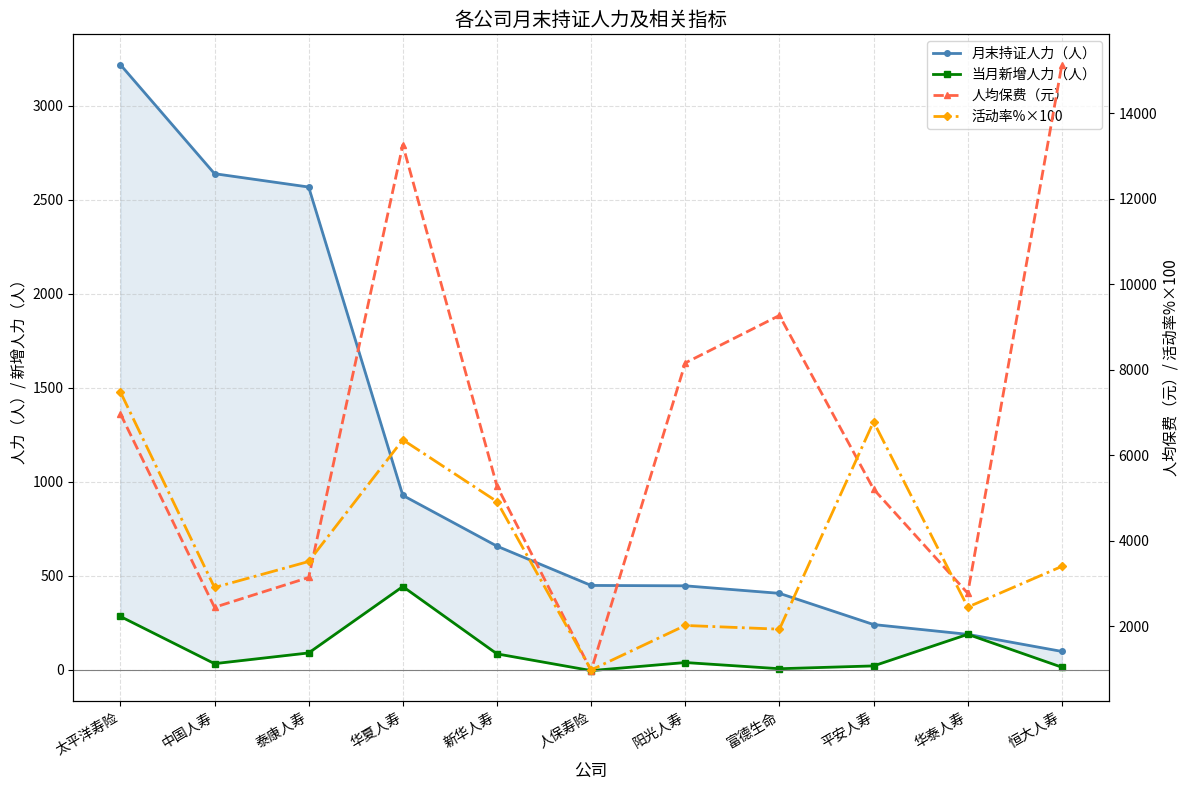

Which series has the widest spread of values?

人均保费（元）